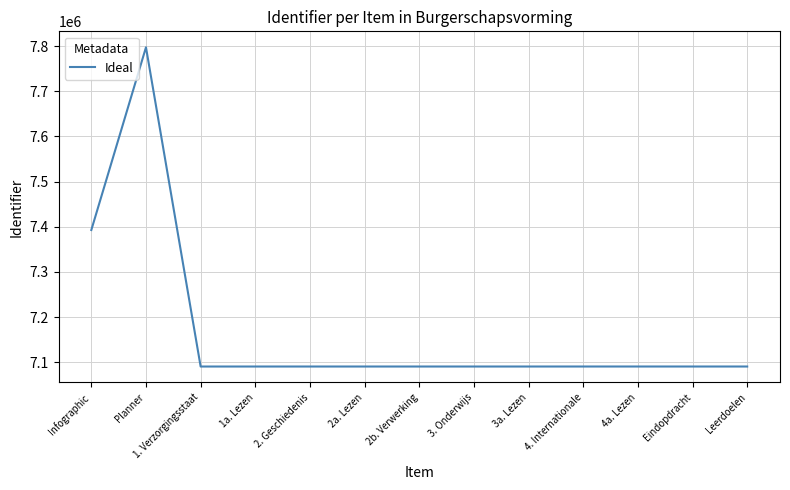

At which category does the data reach its first local peak?

Planner